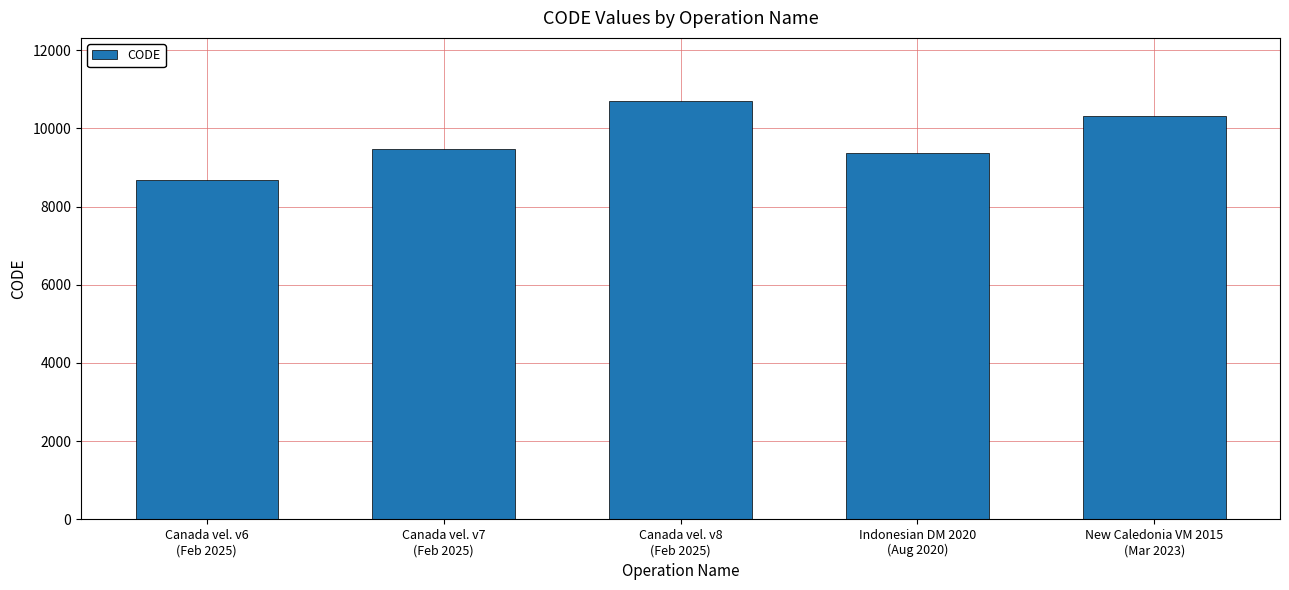

List the labels in order of value, smallest first.

Canada vel. v6
(Feb 2025), Indonesian DM 2020
(Aug 2020), Canada vel. v7
(Feb 2025), New Caledonia VM 2015
(Mar 2023), Canada vel. v8
(Feb 2025)